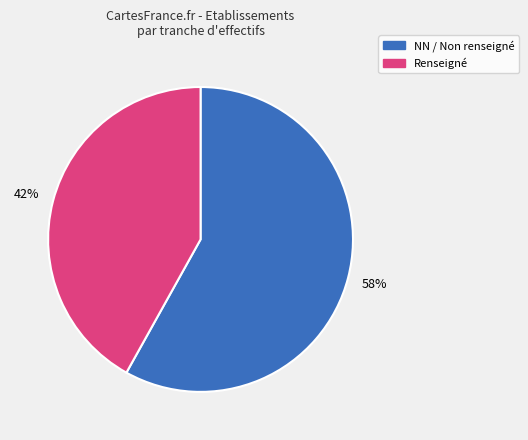

To the nearest percent, what is the average slice percentage?

50%